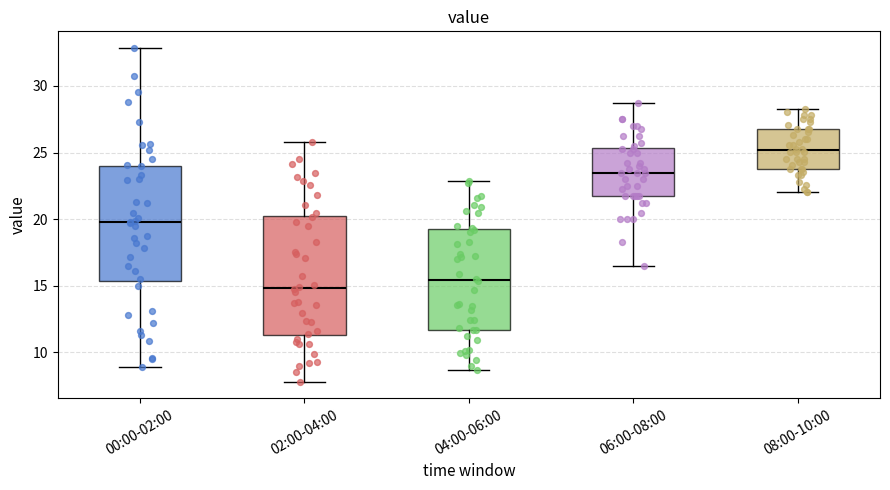

Reading left to right, read every box against the y-axis: the position of its median line, the range the box covers, and the ends of its whiskers. The values are not printed on the chart, so give them approximately, as read against the axis.

00:00-02:00: median 20.0, box 15.5 to 24.0, whiskers 9.0 to 33.0
02:00-04:00: median 15.0, box 11.5 to 20.5, whiskers 8.0 to 26.0
04:00-06:00: median 15.5, box 11.5 to 19.0, whiskers 8.5 to 23.0
06:00-08:00: median 23.5, box 22.0 to 25.5, whiskers 16.5 to 29.0
08:00-10:00: median 25.0, box 24.0 to 27.0, whiskers 22.0 to 28.5